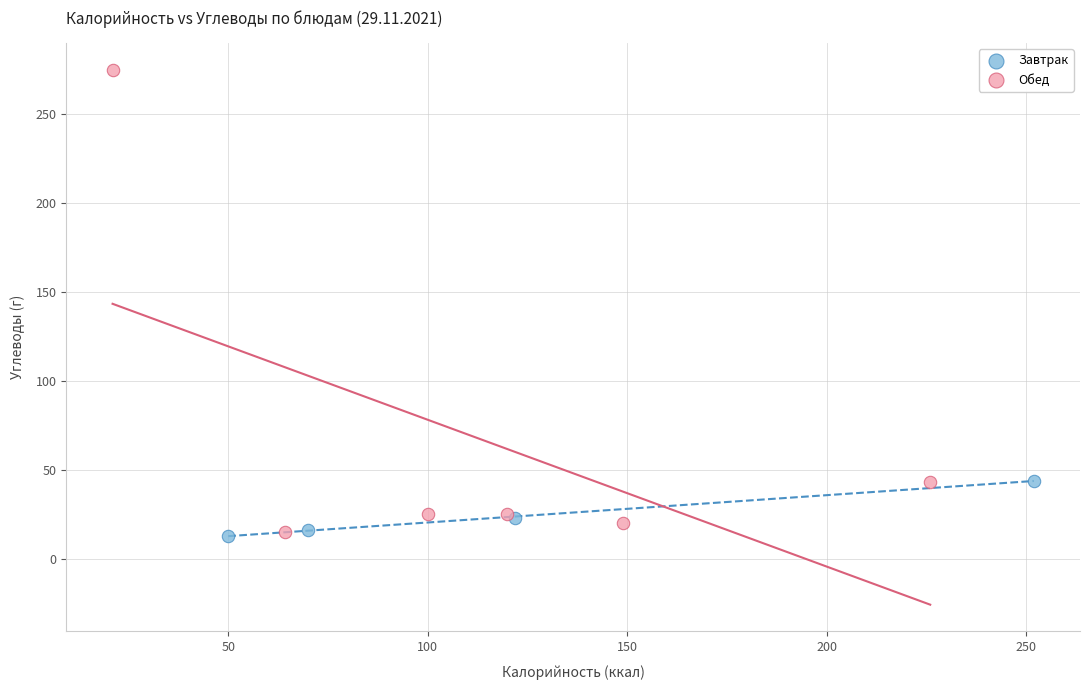

Which series contains the highest Y value?

Обед